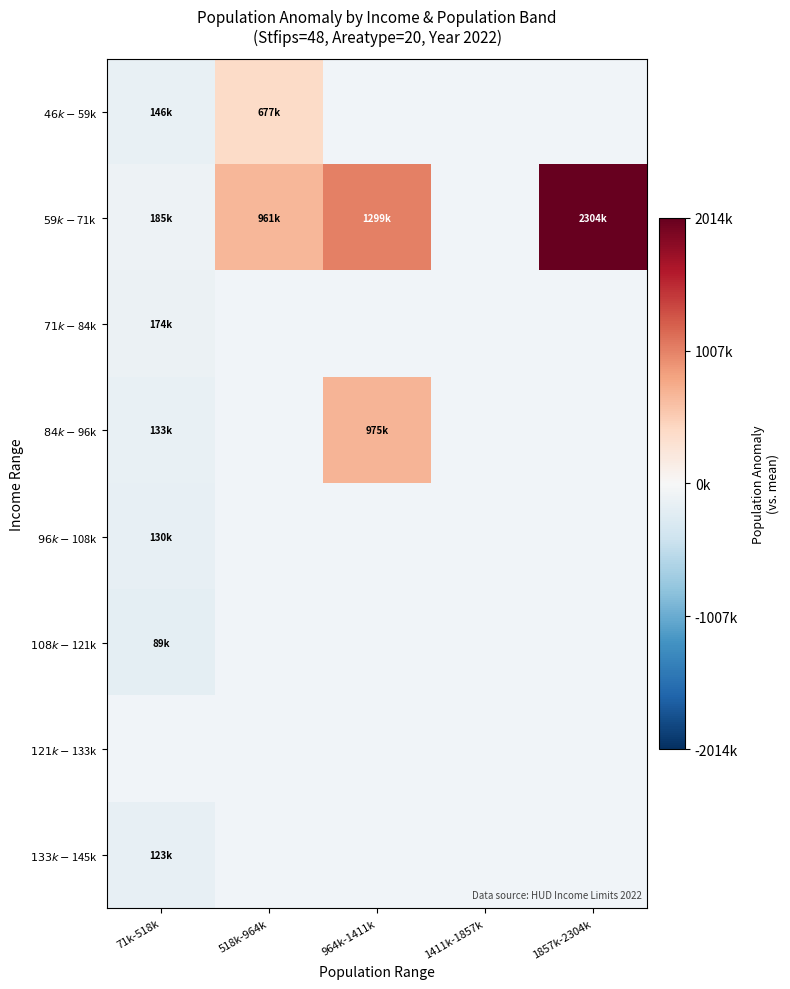

What is the spread (max minus min) of values at 518k-964k?

283691.0